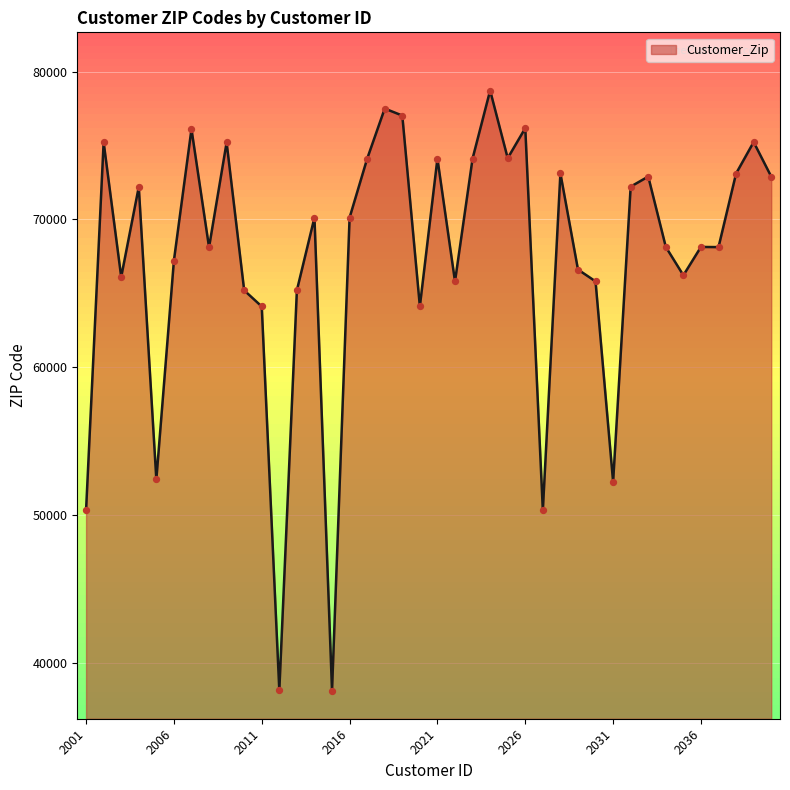

What is the maximum value shown in the chart?

78724